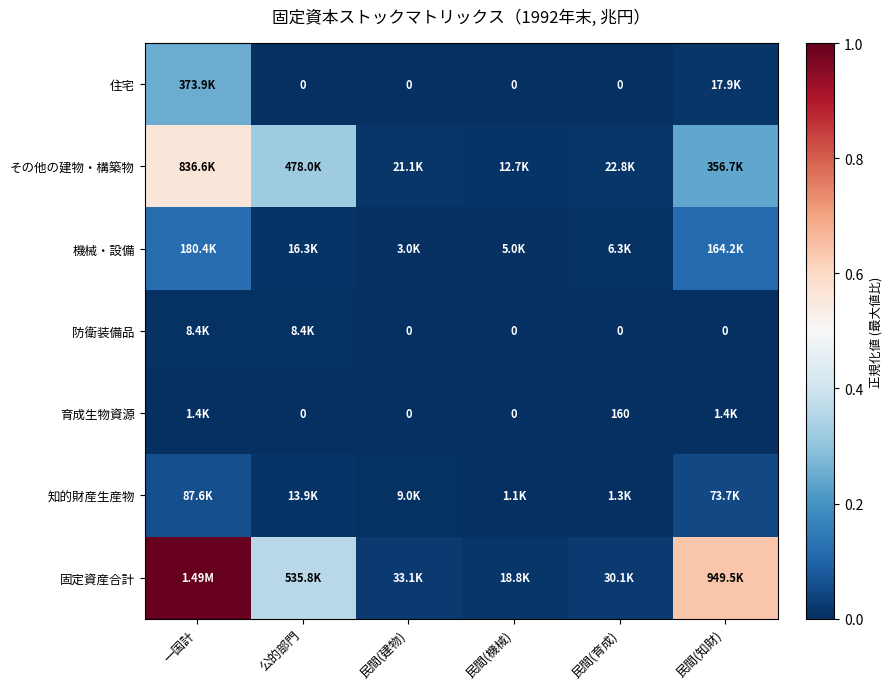

Between 公的部門 and 一国計, which is larger?

一国計